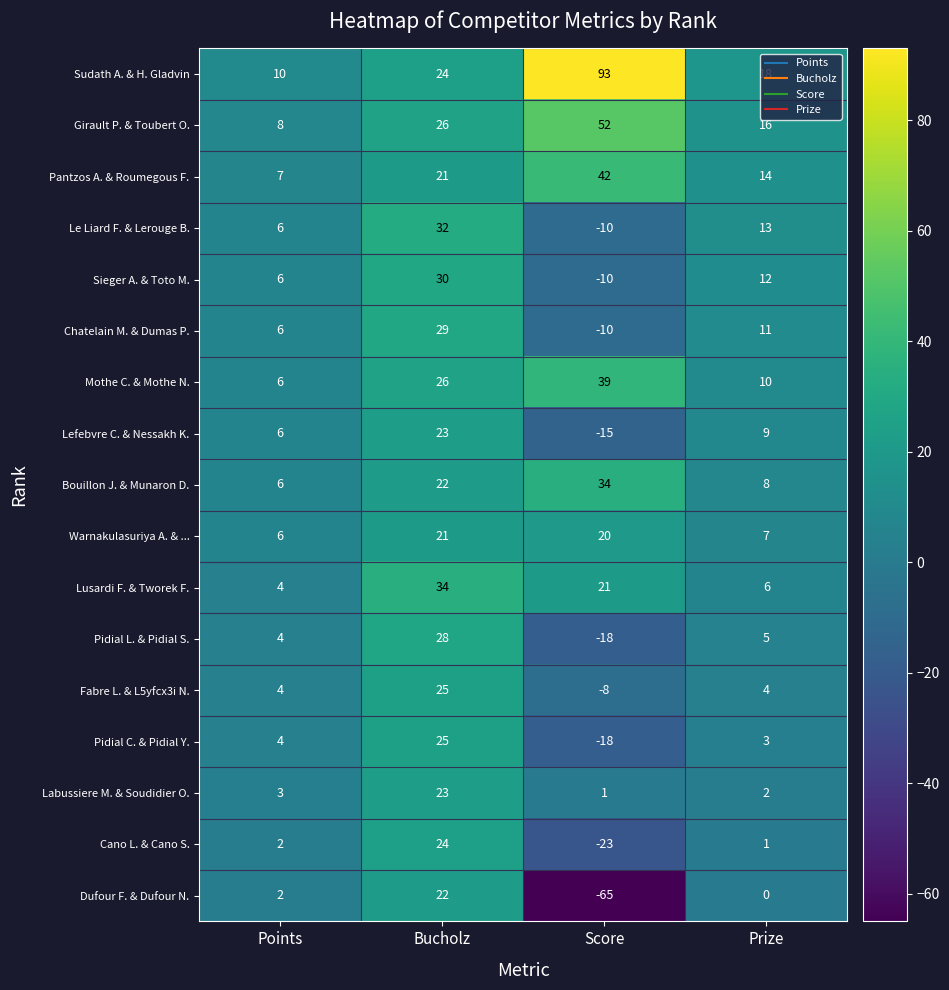

Rank the series at Prize from highest to lowest value.

Sudath A. & H. Gladvin, Girault P. & Toubert O., Pantzos A. & Roumegous F., Le Liard F. & Lerouge B., Sieger A. & Toto M., Chatelain M. & Dumas P., Mothe C. & Mothe N., Lefebvre C. & Nessakh K., Bouillon J. & Munaron D., Warnakulasuriya A. & ..., Lusardi F. & Tworek F., Pidial L. & Pidial S., Fabre L. & L5yfcx3i N., Pidial C. & Pidial Y., Labussiere M. & Soudidier O., Cano L. & Cano S., Dufour F. & Dufour N.